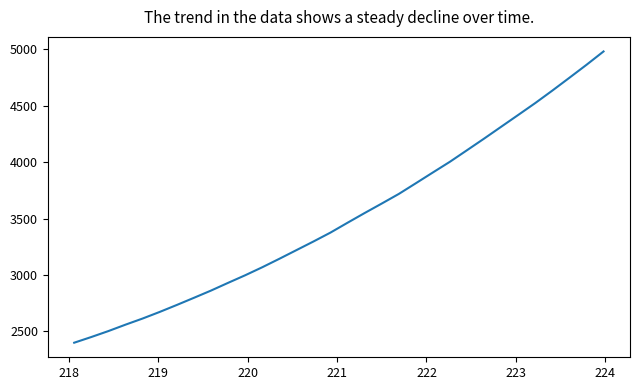

What is the minimum value shown in the chart?

2400.4